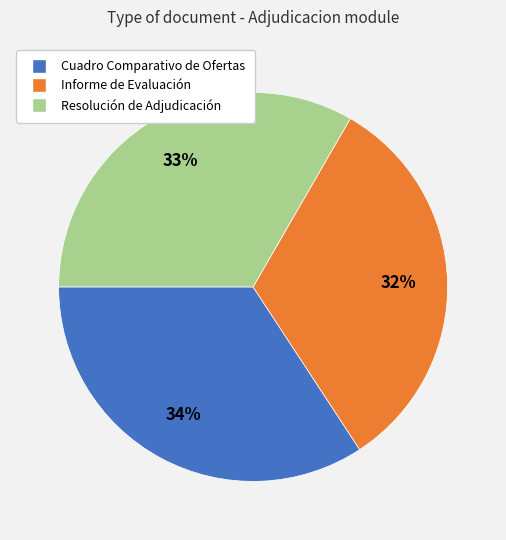

To the nearest percent, what is the difference between the Cuadro Comparativo de Ofertas and Informe de Evaluación slice percentages?

2%